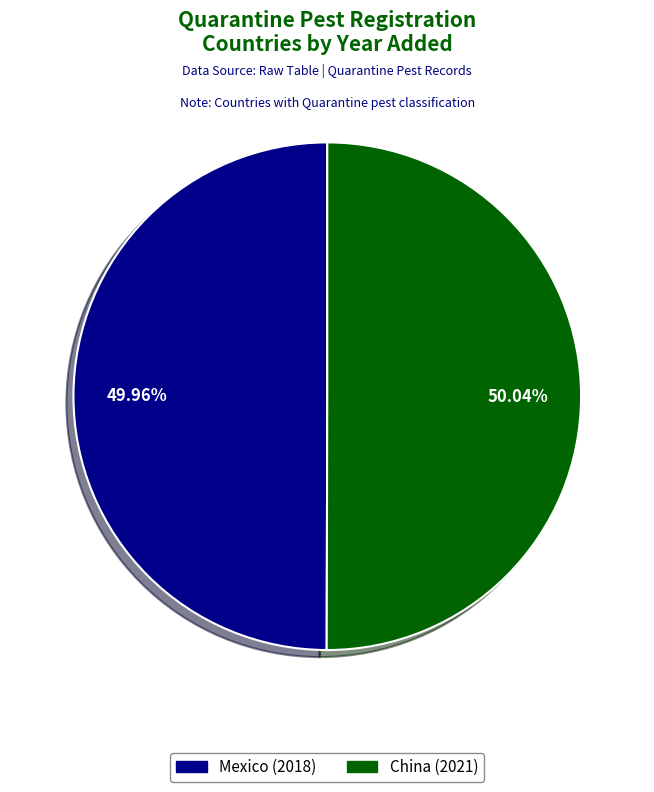

To the nearest percent, what is the combined percentage of Mexico (2018) and China (2021)?

100%